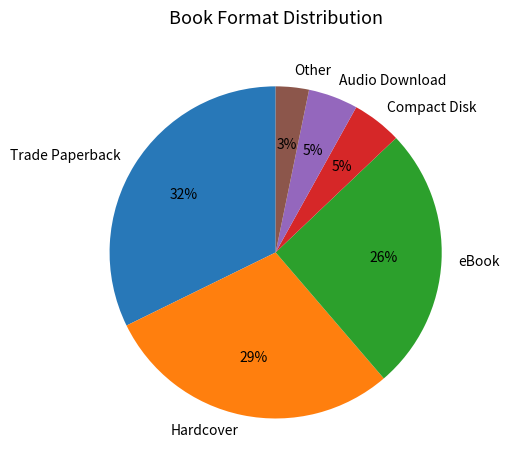

Which category has the smallest portion of the pie?

Other